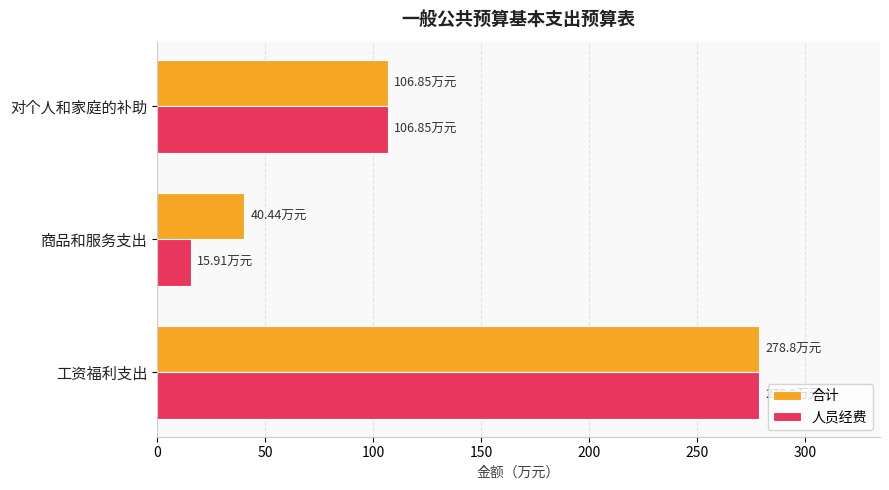

List the labels in order of 人员经费 value, largest first.

工资福利支出, 对个人和家庭的补助, 商品和服务支出